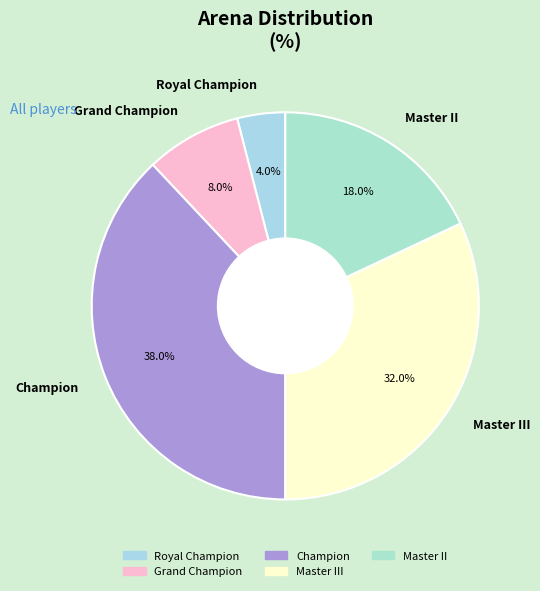

Count the number of slices in the pie.

5